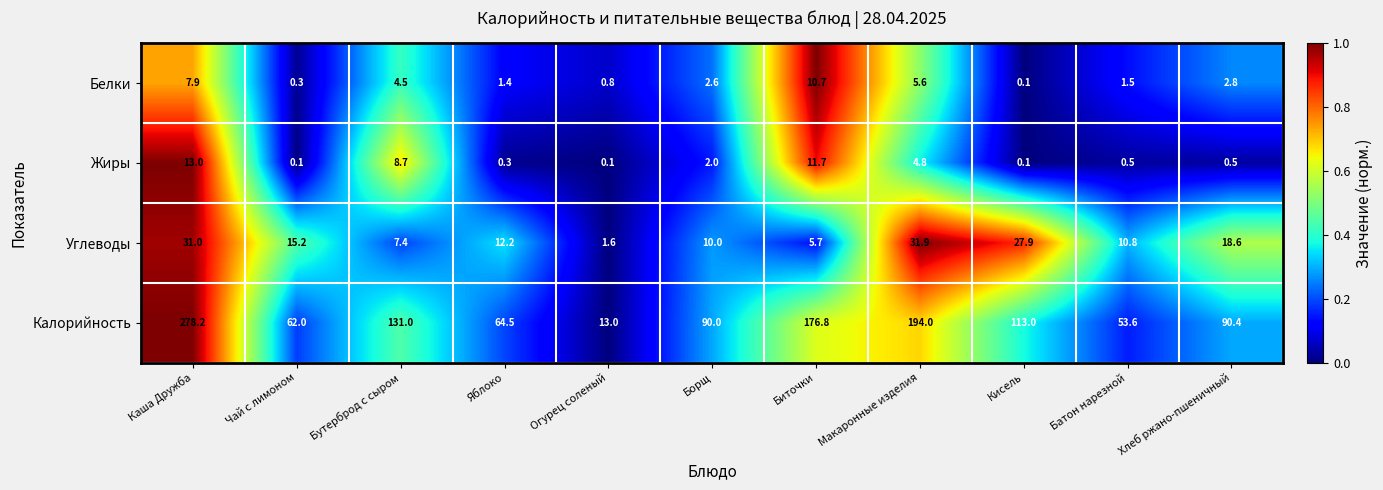

What is the approximate value of Жиры at Борщ?

2.0